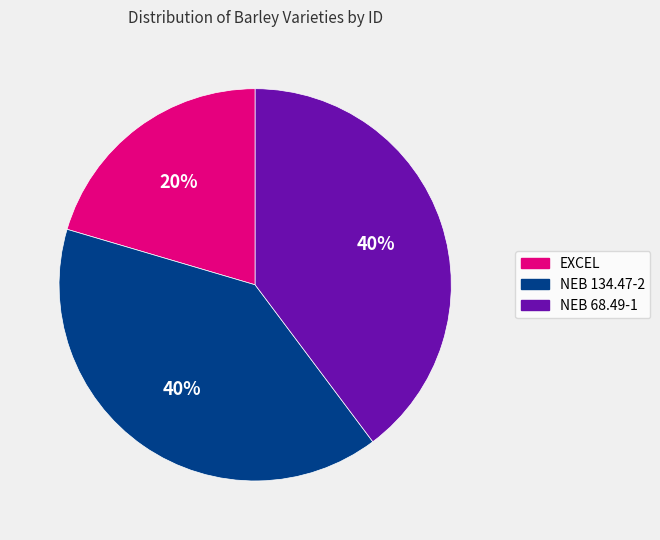

The NEB 68.49-1 slice represents 40% of the pie. True or false?

True